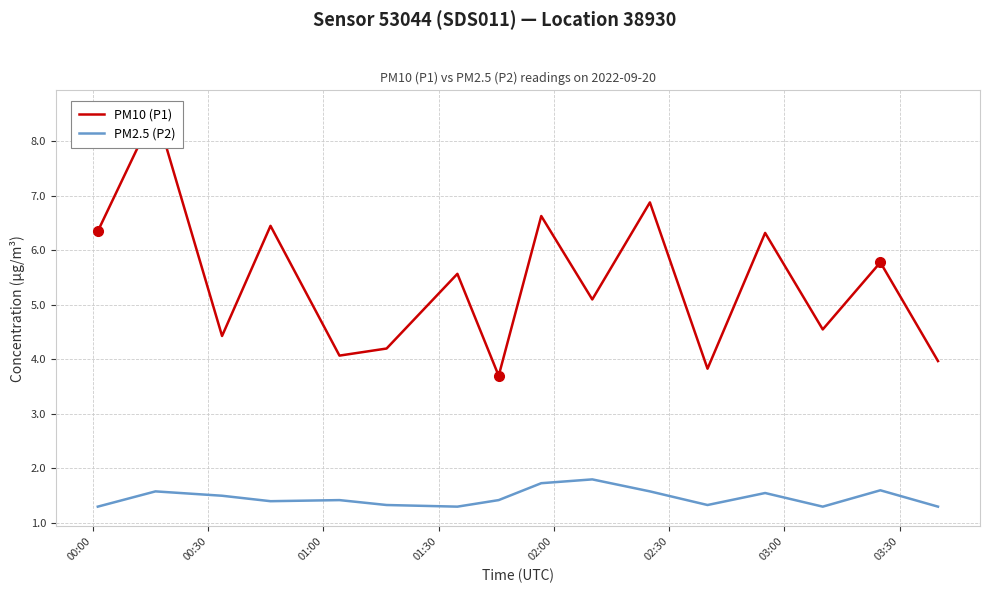

What is the highest value of the PM2.5 (P2) series?

1.8